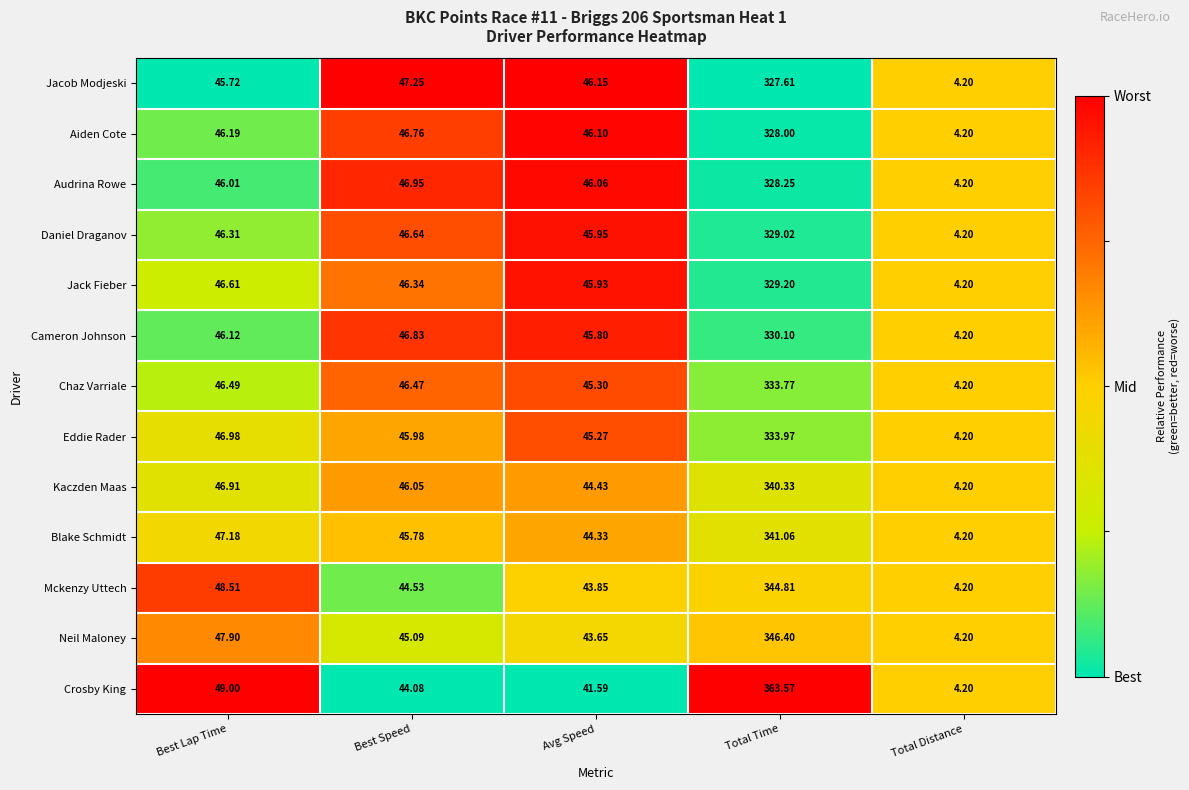

Which series has the largest range (max minus min)?

Crosby King